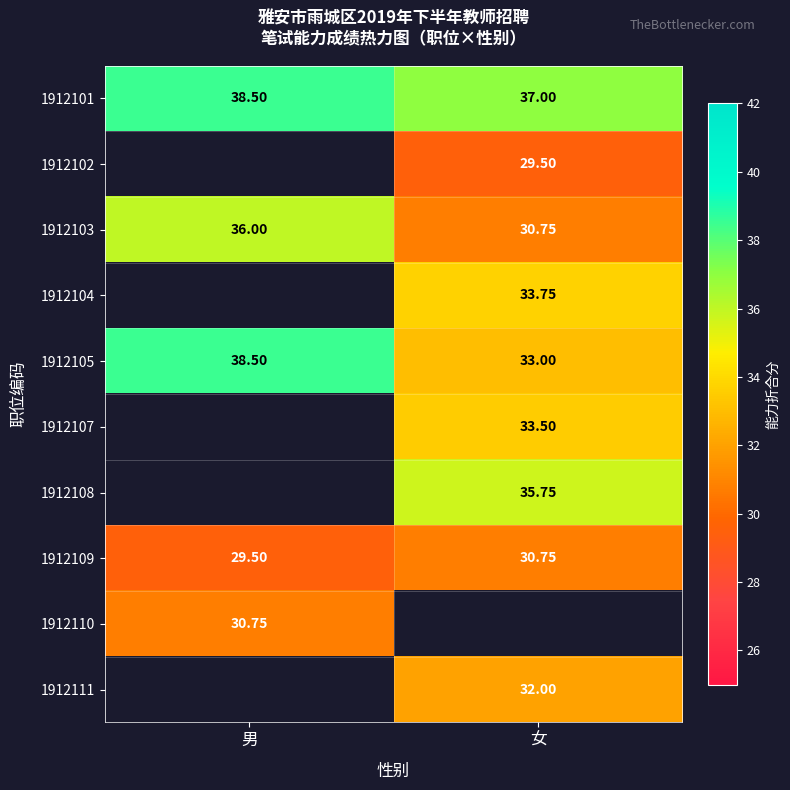

At which label is 1912101 closest to 37?

女